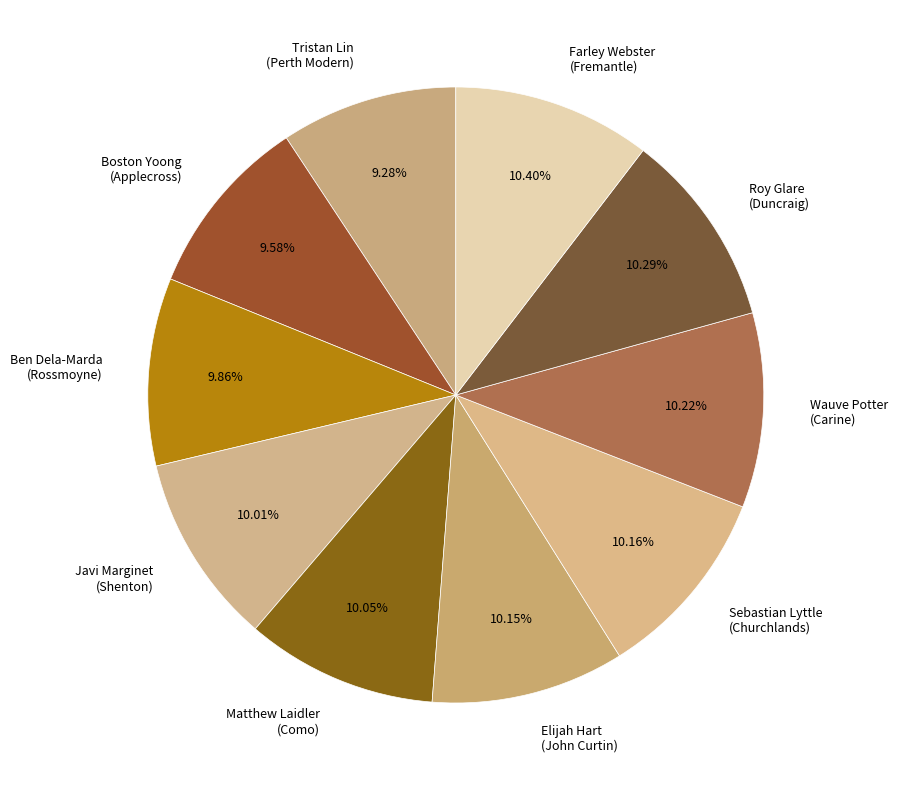

Is the sum of Boston Yoong (Applecross) and Wauve Potter (Carine) greater than half?

No